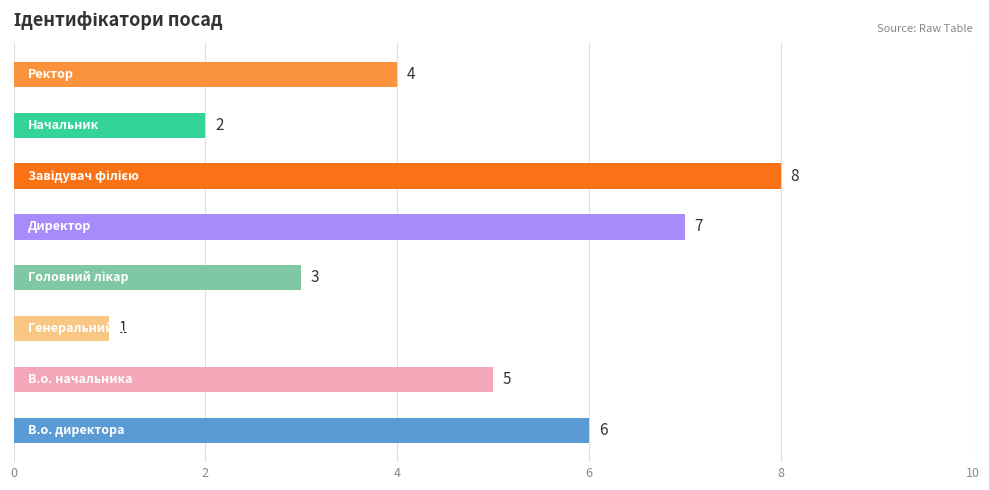

Reading bottom to top, what are all the values shown in this chart?

6	5	1	3	7	8	2	4